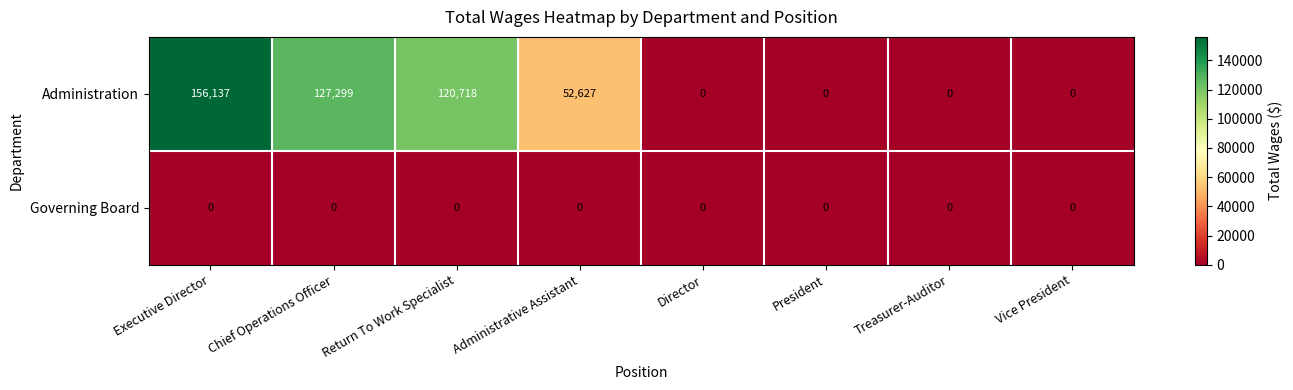

Which series has the widest spread of values?

Administration